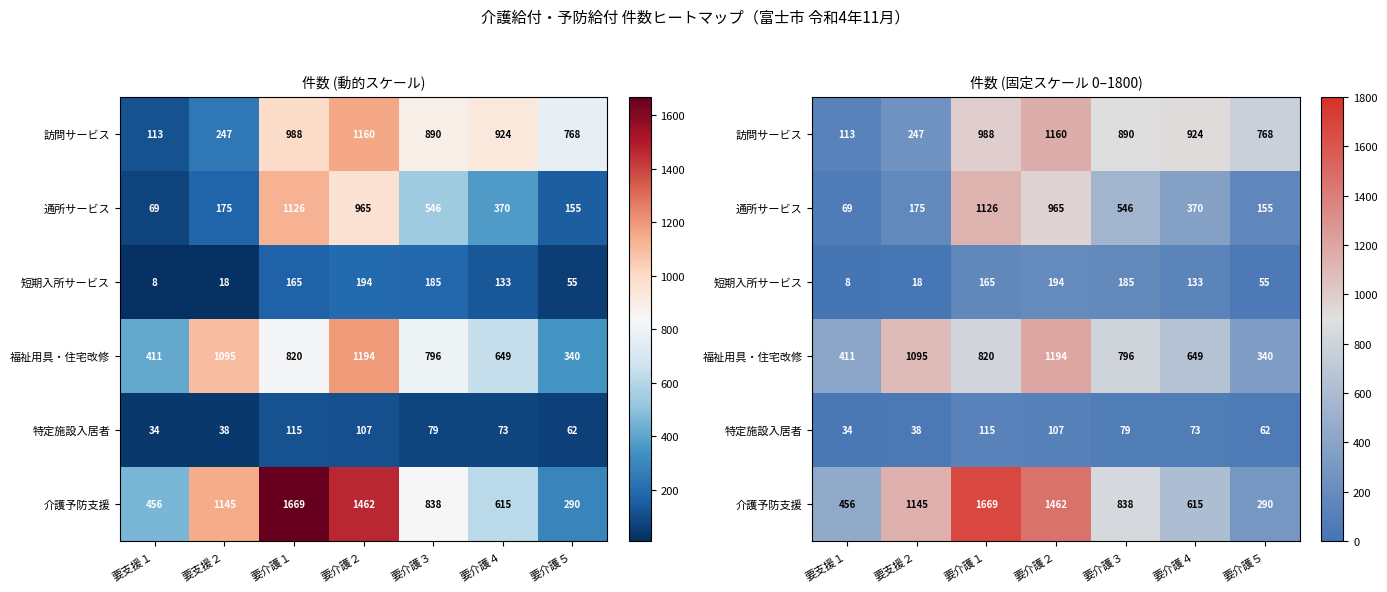

At which category is the sum across all series the highest?

要介護２